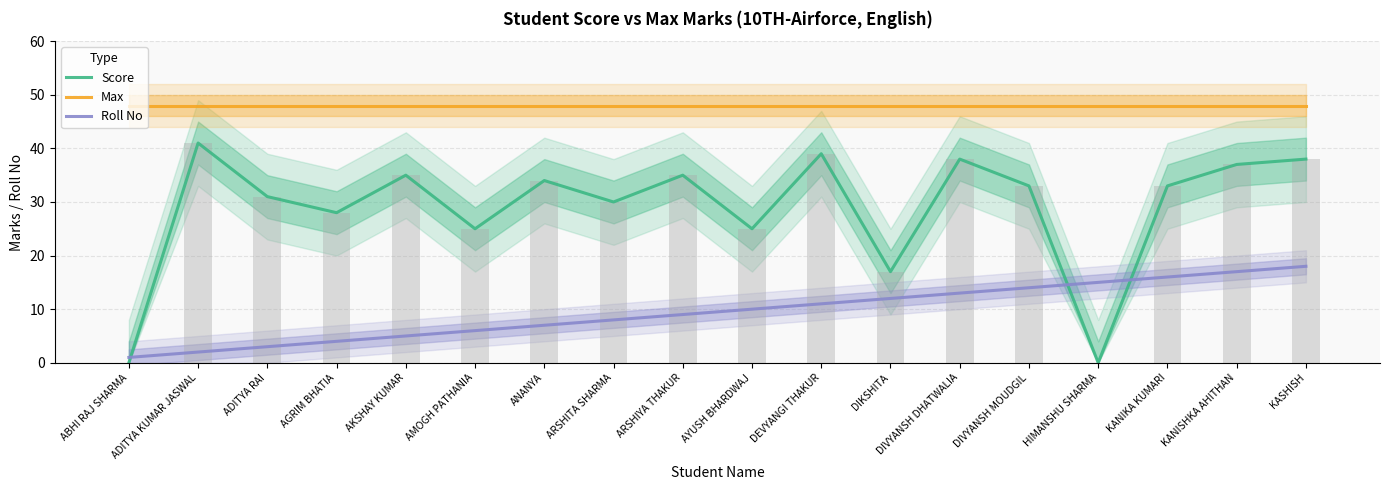

Reading left to right, extract all data points from this chart.

Score: ABHI RAJ SHARMA=0	ADITYA KUMAR JASWAL=41	ADITYA RAI=31	AGRIM BHATIA=28	AKSHAY KUMAR=35	AMOGH PATHANIA=25	ANANYA=34	ARSHITA SHARMA=30	ARSHIYA THAKUR=35	AYUSH BHARDWAJ=25	DEVYANGI THAKUR=39	DIKSHITA=17	DIVYANSH DHATWALIA=38	DIVYANSH MOUDGIL=33	HIMANSHU SHARMA=0	KANIKA KUMARI=33	KANISHKA AHITHAN=37	KASHISH=38
Max: ABHI RAJ SHARMA=48	ADITYA KUMAR JASWAL=48	ADITYA RAI=48	AGRIM BHATIA=48	AKSHAY KUMAR=48	AMOGH PATHANIA=48	ANANYA=48	ARSHITA SHARMA=48	ARSHIYA THAKUR=48	AYUSH BHARDWAJ=48	DEVYANGI THAKUR=48	DIKSHITA=48	DIVYANSH DHATWALIA=48	DIVYANSH MOUDGIL=48	HIMANSHU SHARMA=48	KANIKA KUMARI=48	KANISHKA AHITHAN=48	KASHISH=48
Roll No: ABHI RAJ SHARMA=1	ADITYA KUMAR JASWAL=2	ADITYA RAI=3	AGRIM BHATIA=4	AKSHAY KUMAR=5	AMOGH PATHANIA=6	ANANYA=7	ARSHITA SHARMA=8	ARSHIYA THAKUR=9	AYUSH BHARDWAJ=10	DEVYANGI THAKUR=11	DIKSHITA=12	DIVYANSH DHATWALIA=13	DIVYANSH MOUDGIL=14	HIMANSHU SHARMA=15	KANIKA KUMARI=16	KANISHKA AHITHAN=17	KASHISH=18